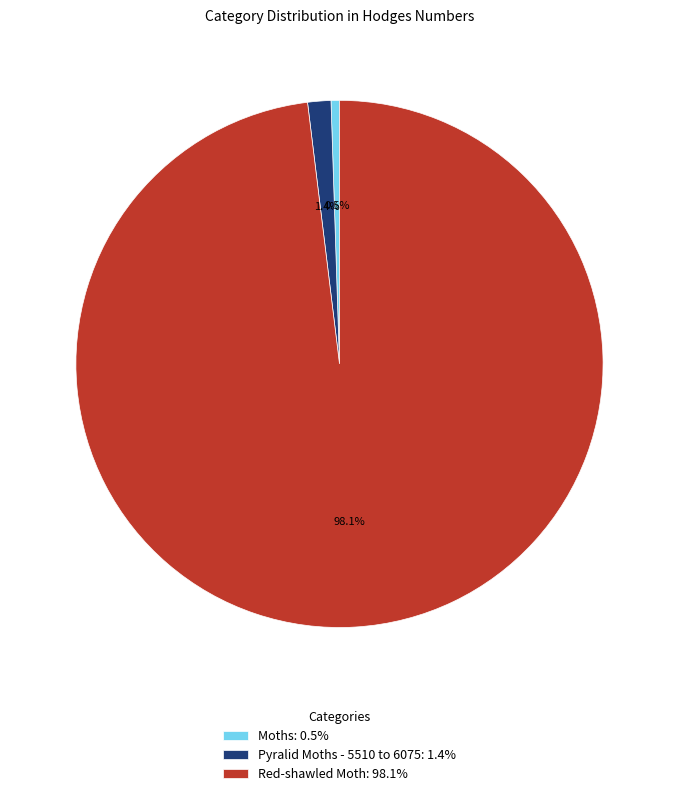

Is the sum of Pyralid Moths - 5510 to 6075 and Red-shawled Moth greater than half?

Yes